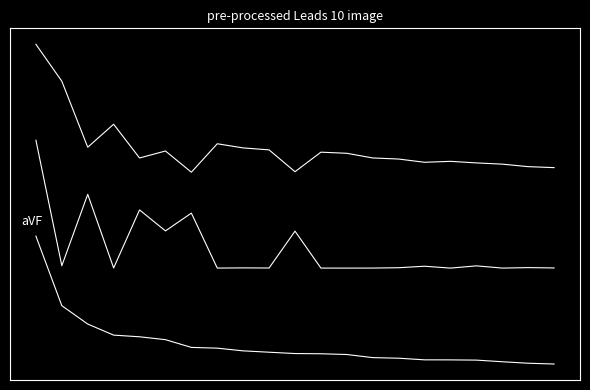

Does the chart have visible grid lines?

No